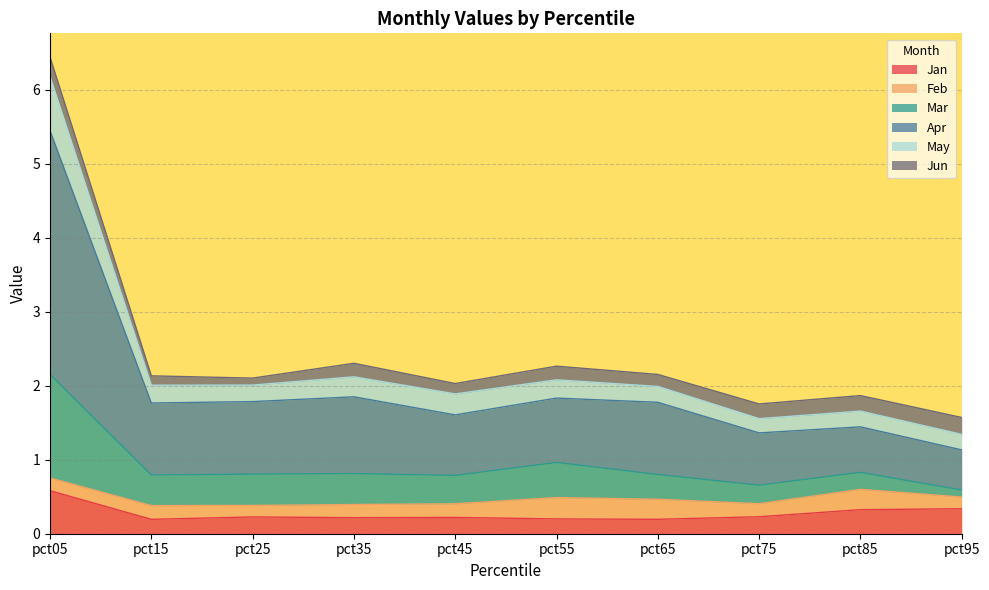

At which category is the sum across all series the highest?

pct05